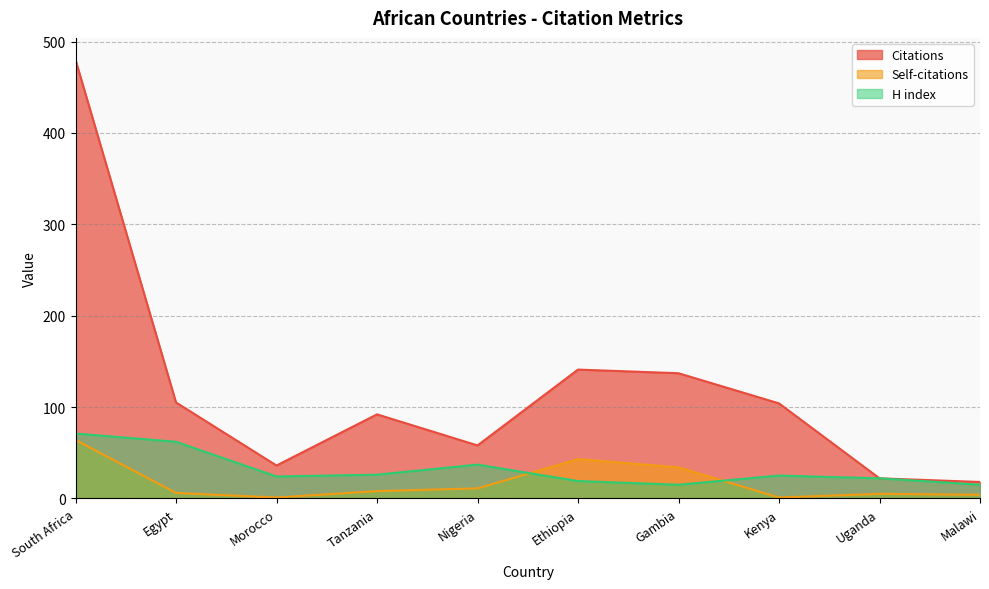

Does the chart display data point markers on the line(s)?

No